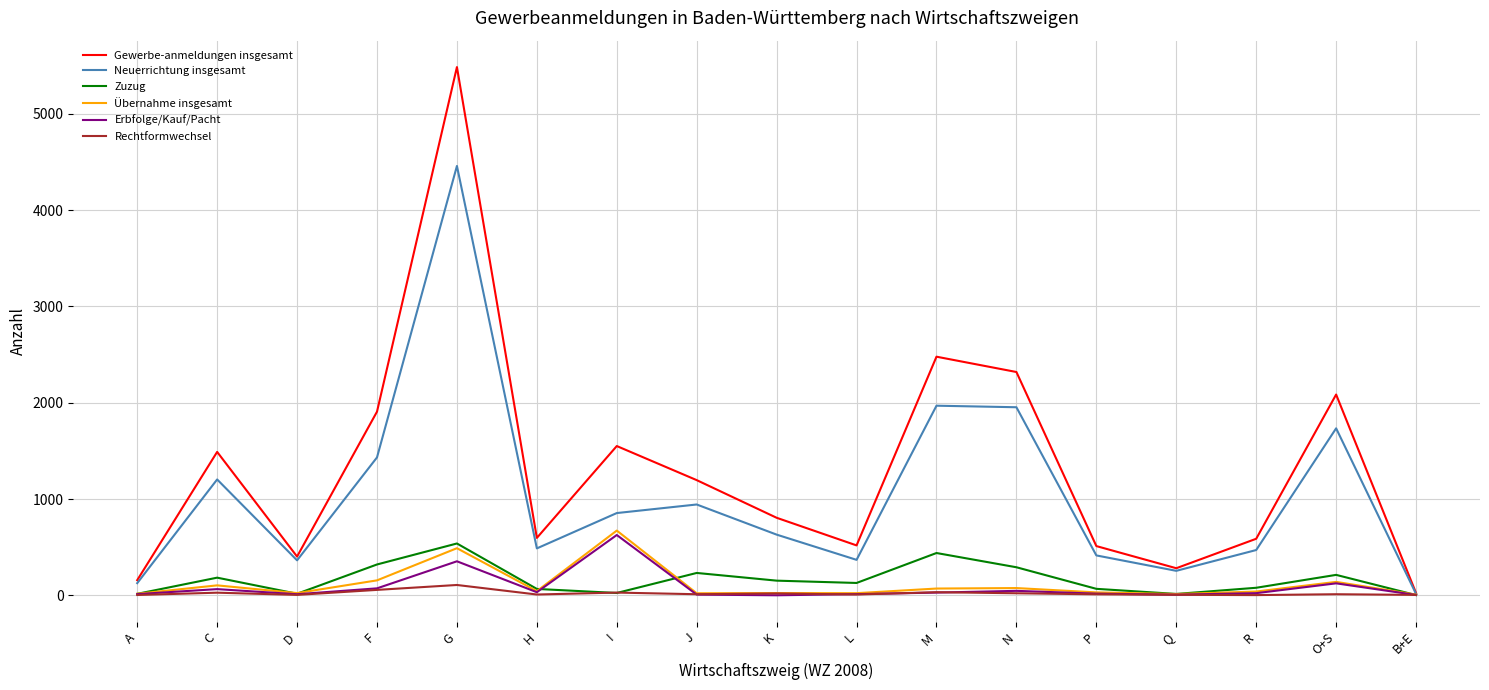

Is the value of Rechtformwechsel at N greater than the value of Gewerbe-anmeldungen insgesamt at R?

No